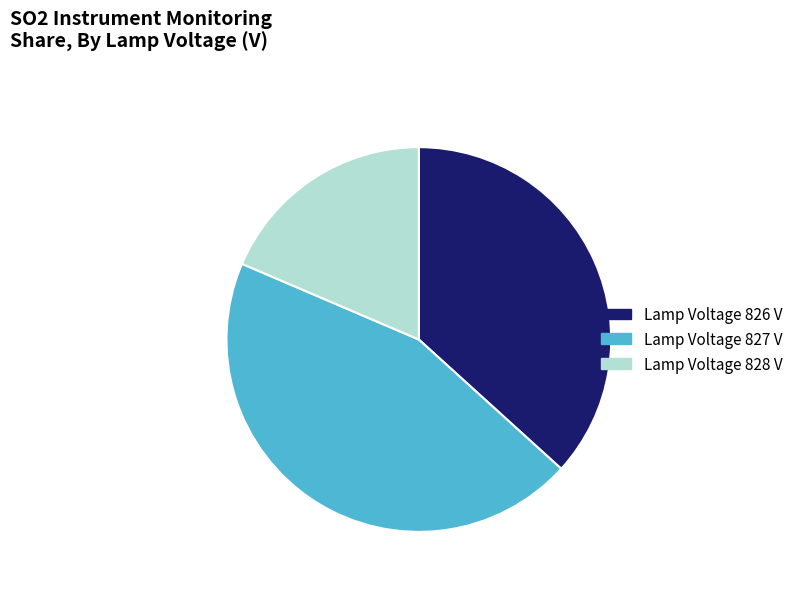

Is there a majority slice in this chart?

No